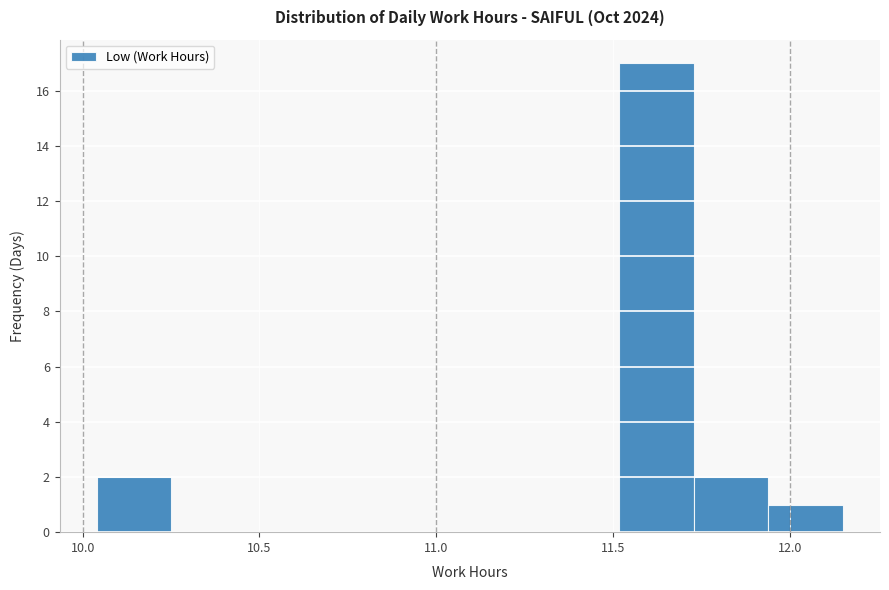

Reading left to right, transcribe this chart: for each bar, give the range it covers on the x-axis and its height. Neither the bar edges nor the heights are printed on the chart, so give them approximately, as read against the axes.

10.05 to 10.25: 2
10.25 to 10.45: 0
10.45 to 10.65: 0
10.65 to 10.90: 0
10.90 to 11.10: 0
11.10 to 11.30: 0
11.30 to 11.50: 0
11.50 to 11.75: 17
11.75 to 11.95: 2
11.95 to 12.15: 1